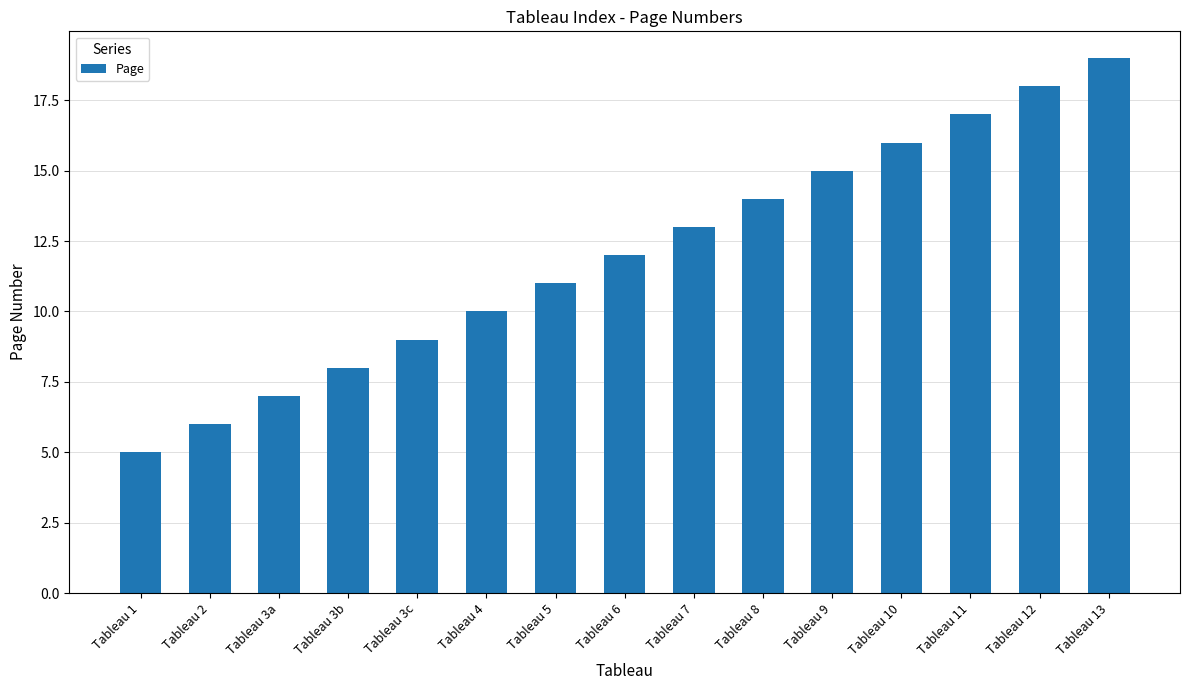

Reading right to left, what are all the values shown in this chart?

19	18	17	16	15	14	13	12	11	10	9	8	7	6	5